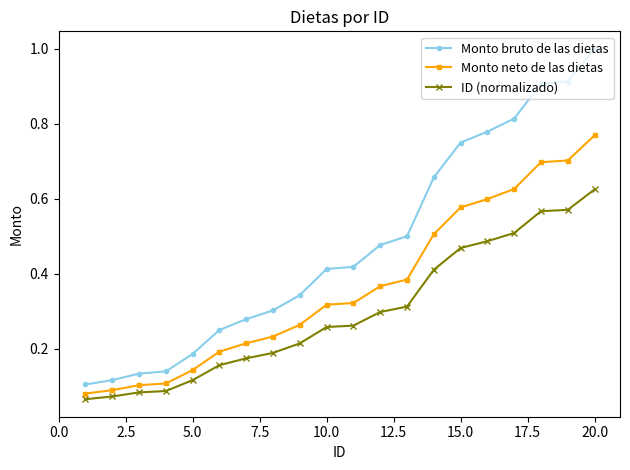

What is the sum of all Monto neto de las dietas values?

7.3